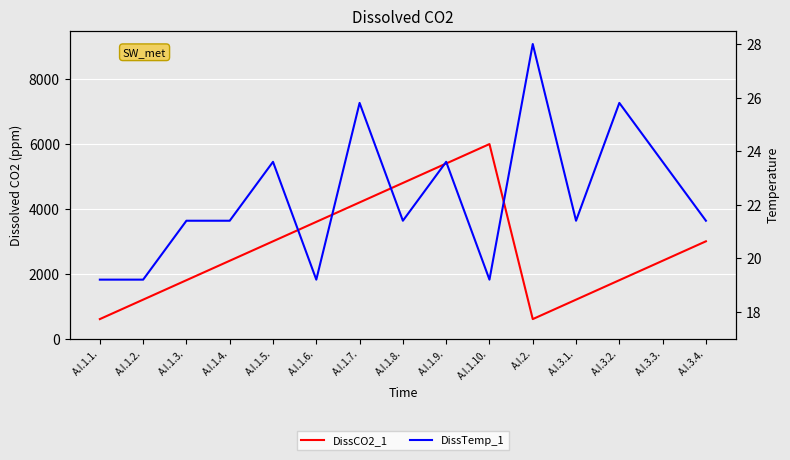

What is the average value of the DissTemp_1 series?

22.3